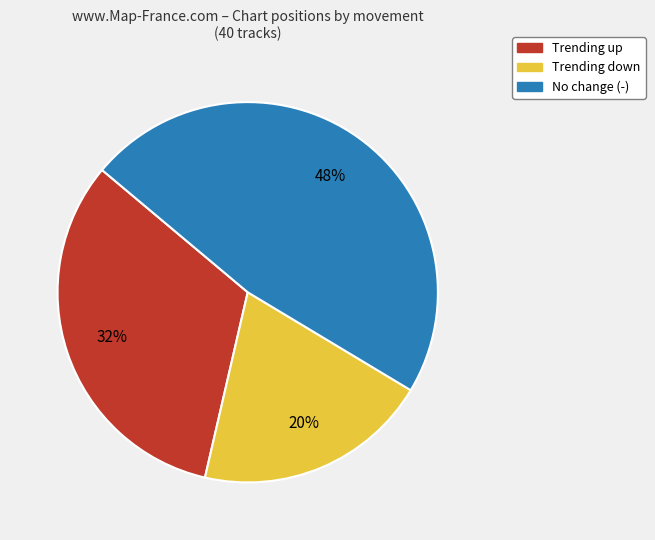

Does any single category account for the majority?

No